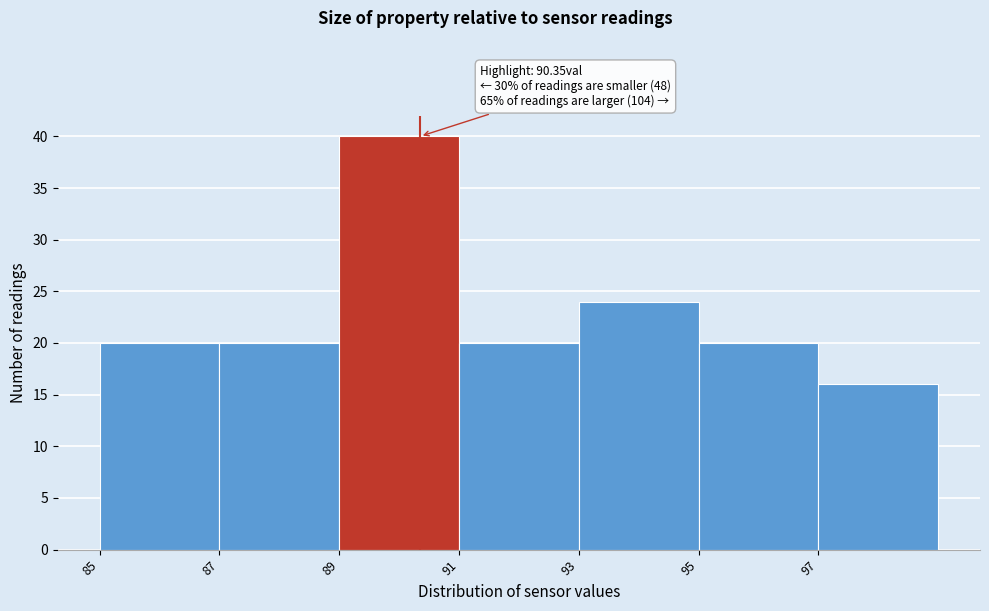

Over which range of the x-axis is the bar tallest?

89 to 91